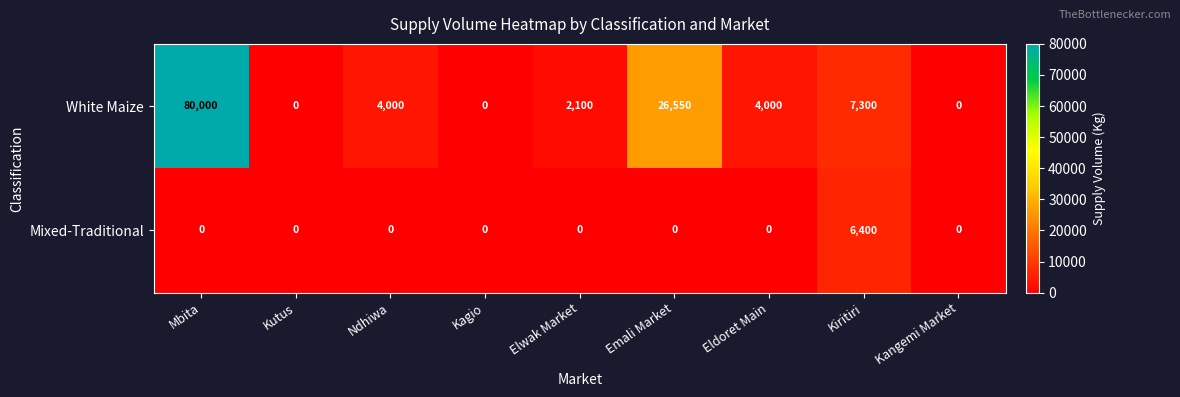

At how many categories does at least one series exceed 48362?

1